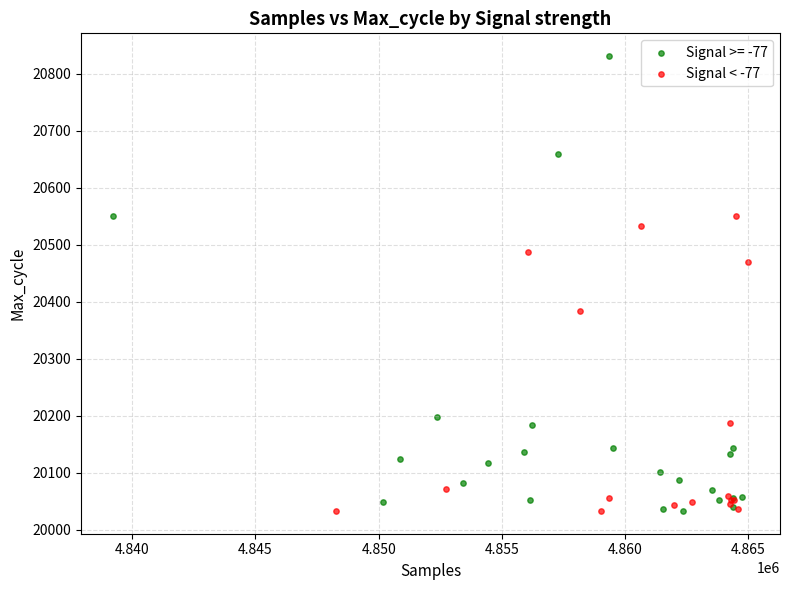

Which series has the largest Y range (max minus min)?

Signal >= -77